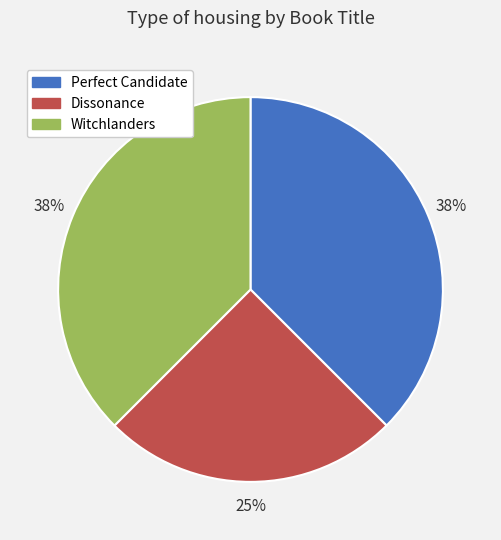

Between Dissonance and Perfect Candidate, which is larger?

Perfect Candidate